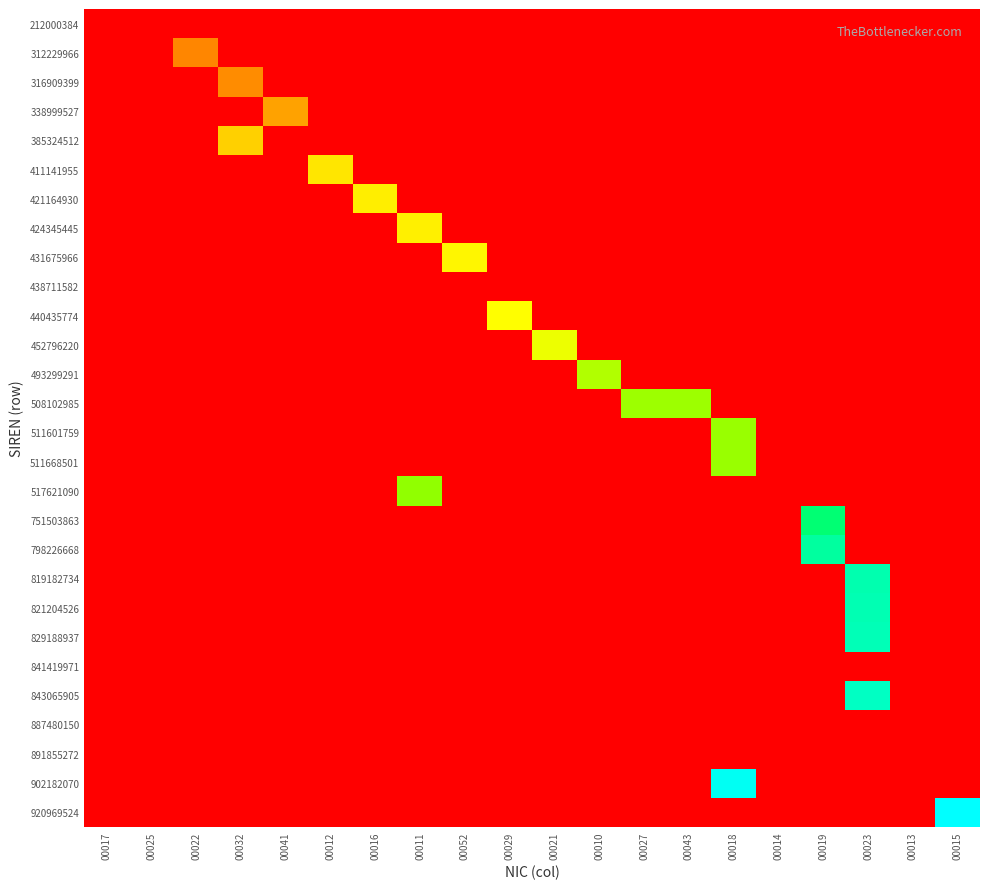

Which label corresponds to the largest value in the chart?

00015